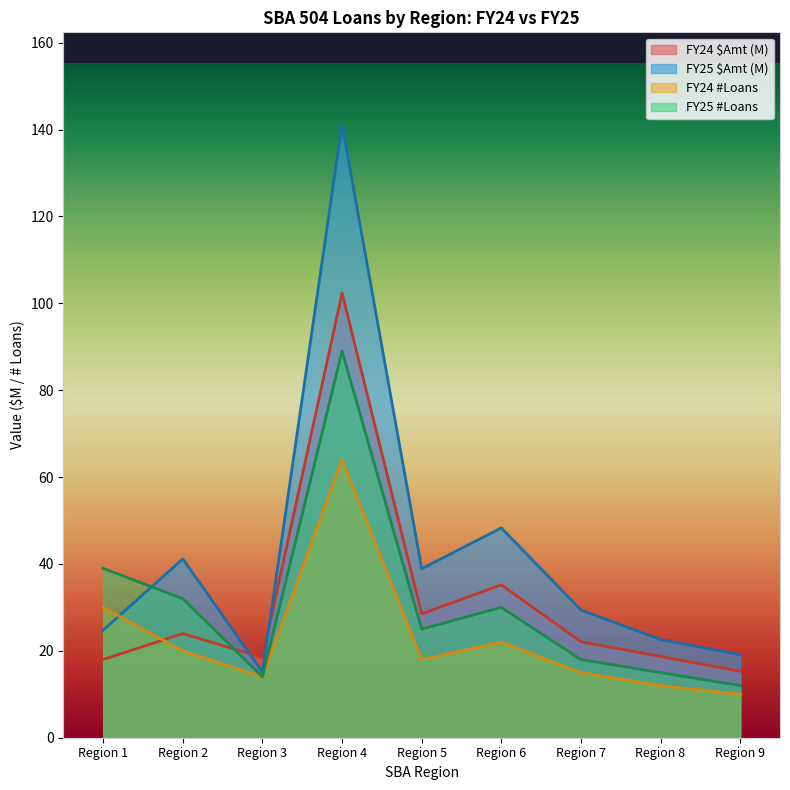

The FY25 #Loans series shows 25.0 at Region 5. True or false?

True